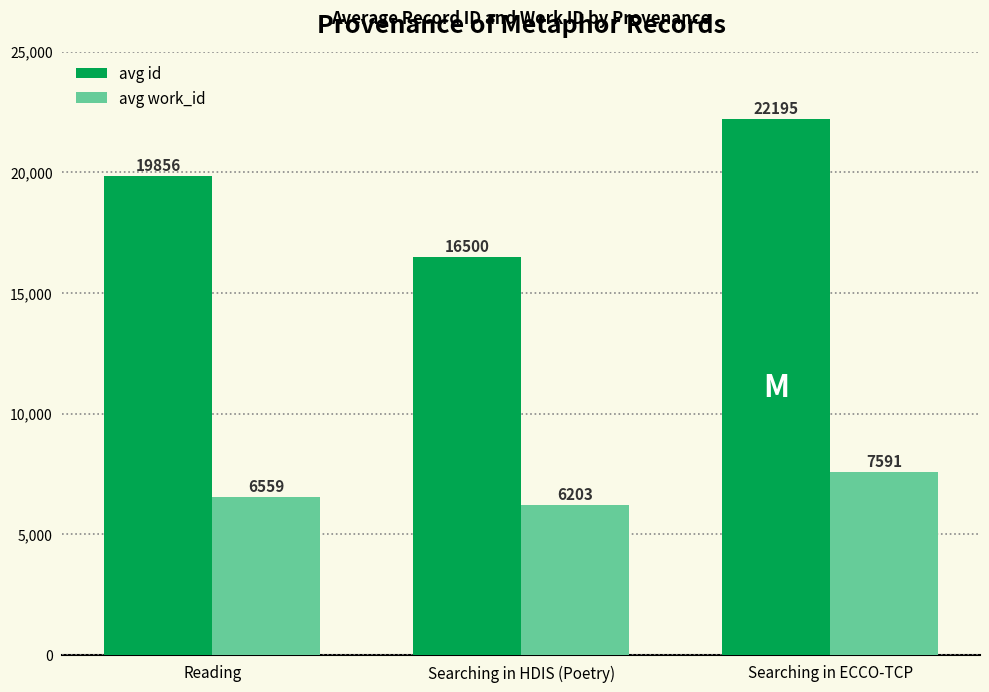

How many data points in avg id are above 19856?

2